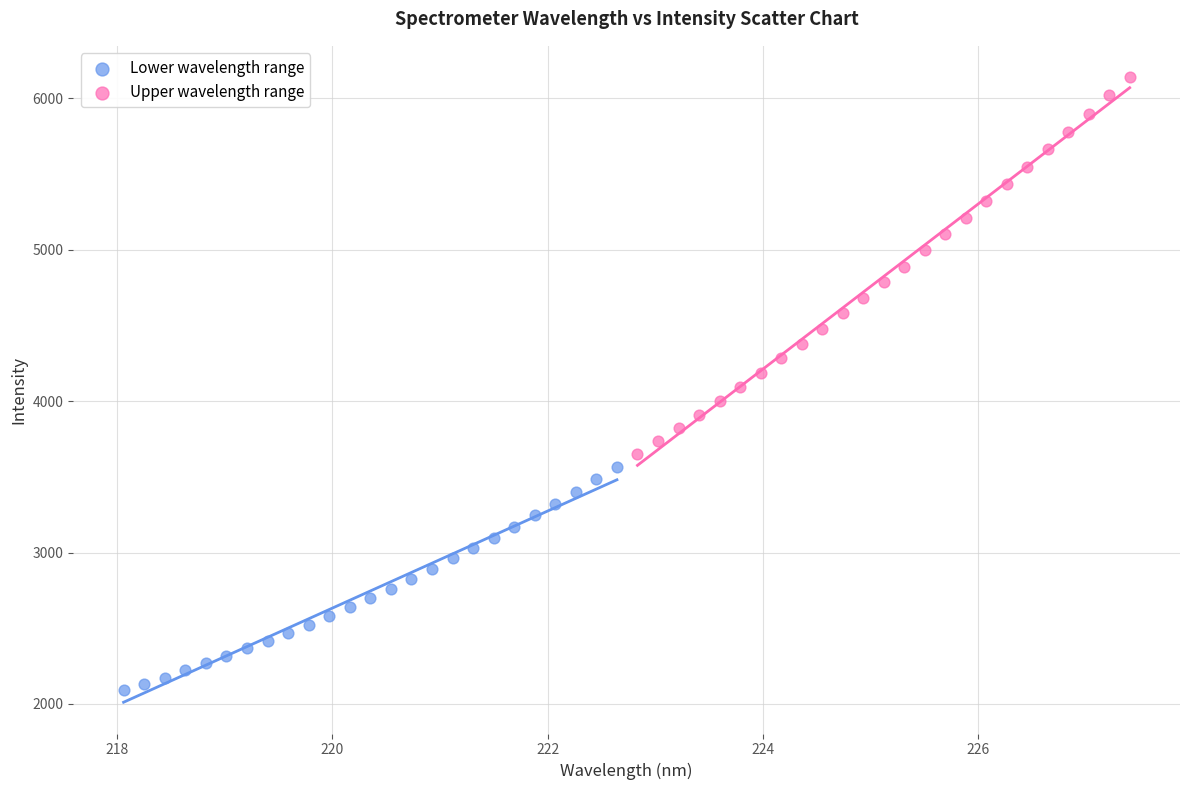

Which series contains the lowest Y value?

Lower wavelength range